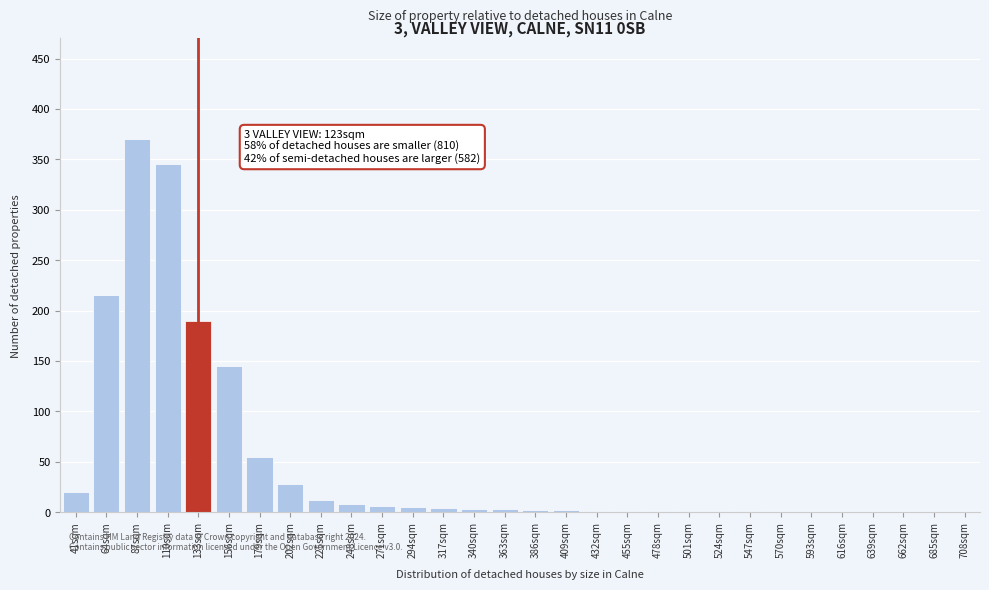

At which category does the chart reach its peak across all series?

87sqm